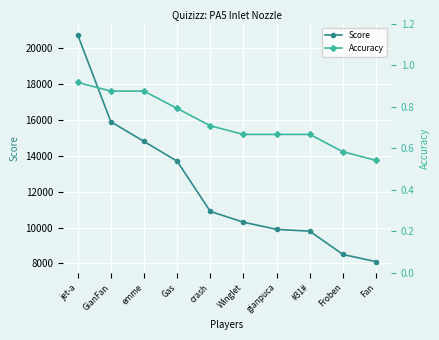

What is the minimum value for Accuracy?

0.5